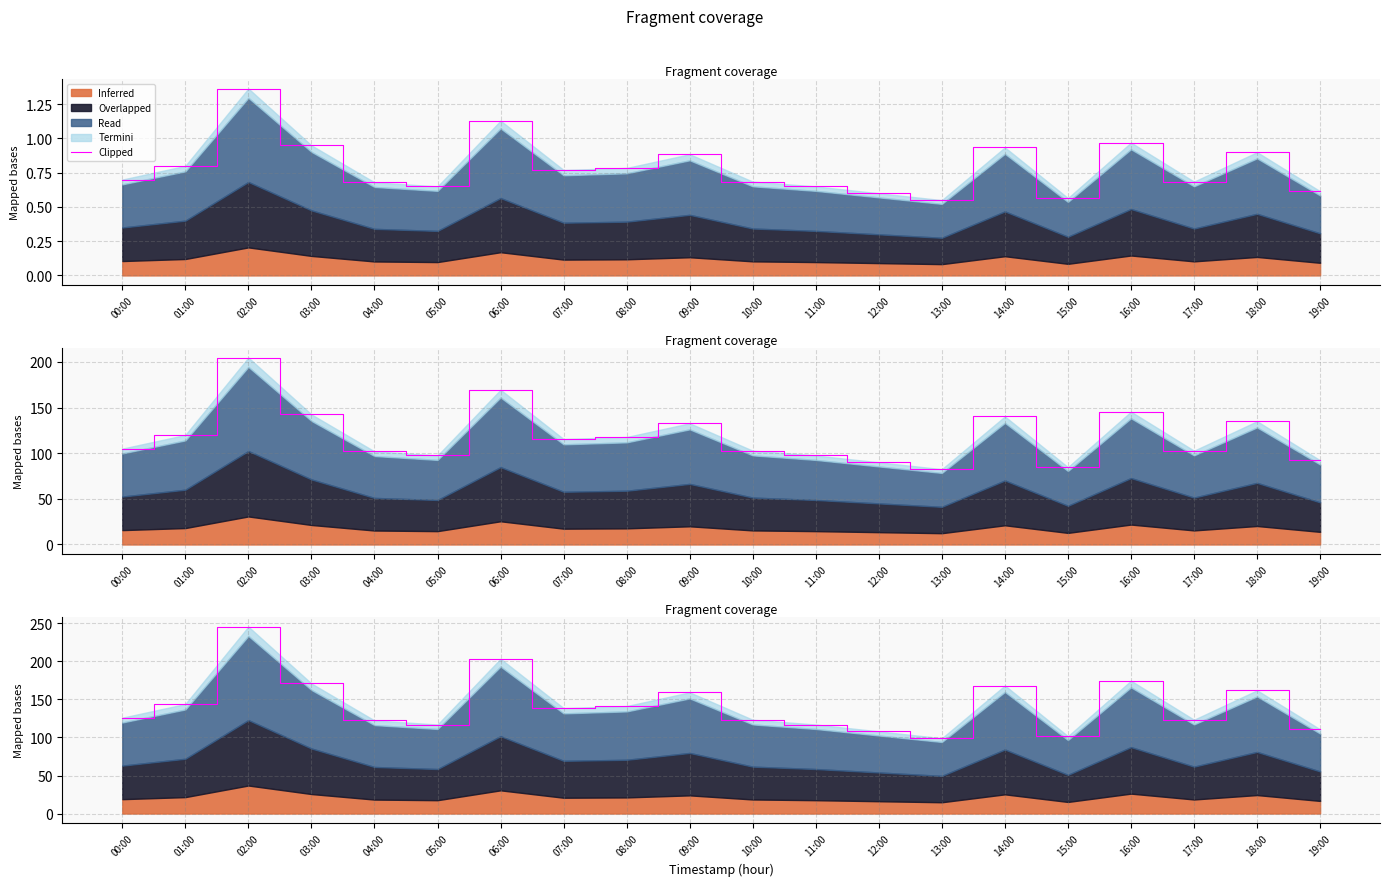

Reading left to right, transcribe all the data shown in this chart.

00:00=126.0	01:00=144.0	02:00=245.7	03:00=171.0	04:00=122.4	05:00=117.0	06:00=203.4	07:00=138.6	08:00=141.3	09:00=159.3	10:00=123.3	11:00=117.0	12:00=108.0	13:00=99.0	14:00=168.3	15:00=101.7	16:00=174.6	17:00=123.3	18:00=162.0	19:00=110.7